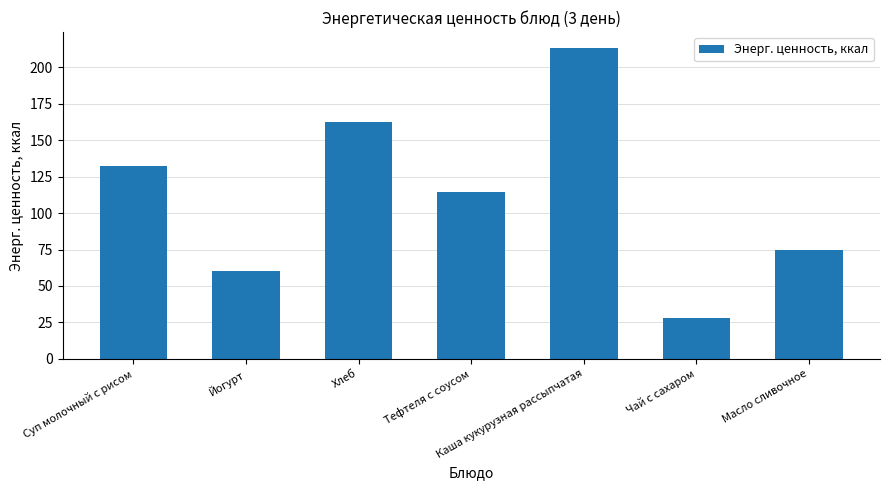

List the labels in order of value, largest first.

Каша кукурузная рассыпчатая, Хлеб, Суп молочный с рисом, Тефтеля с соусом, Масло сливочное, Йогурт, Чай с сахаром